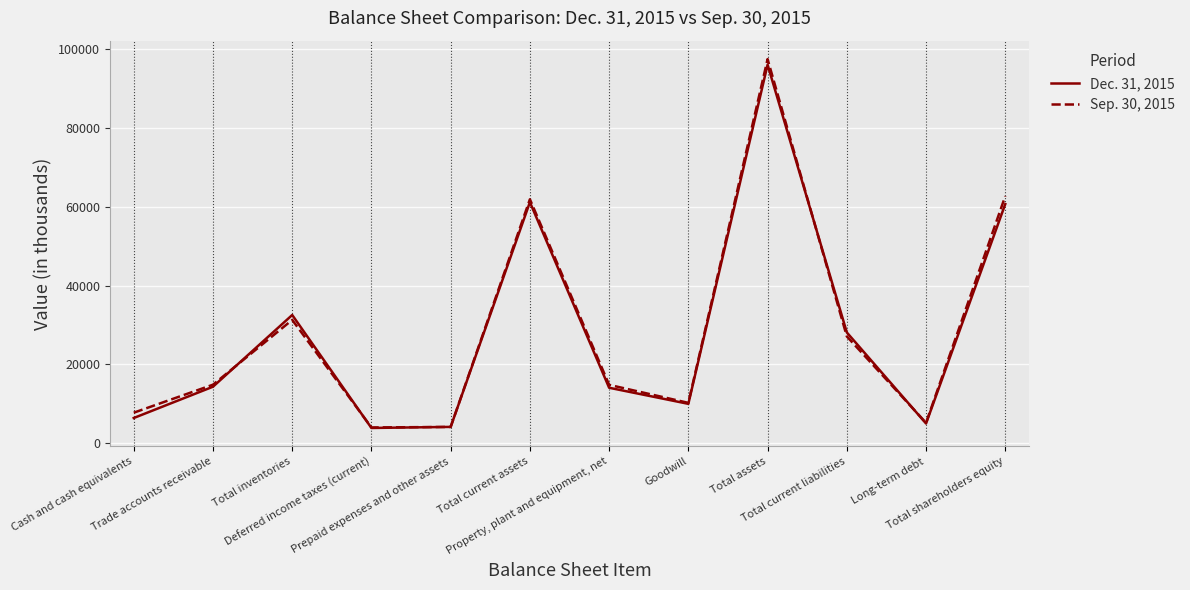

What position from the left is Total current assets?

6